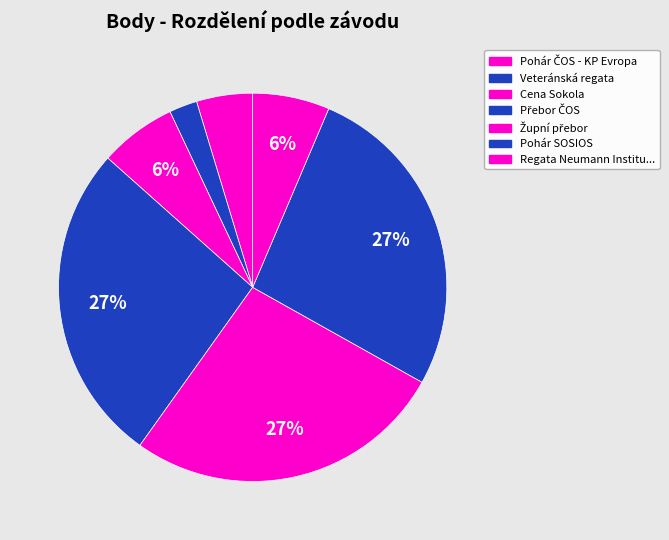

How many slices are in this pie chart?

7